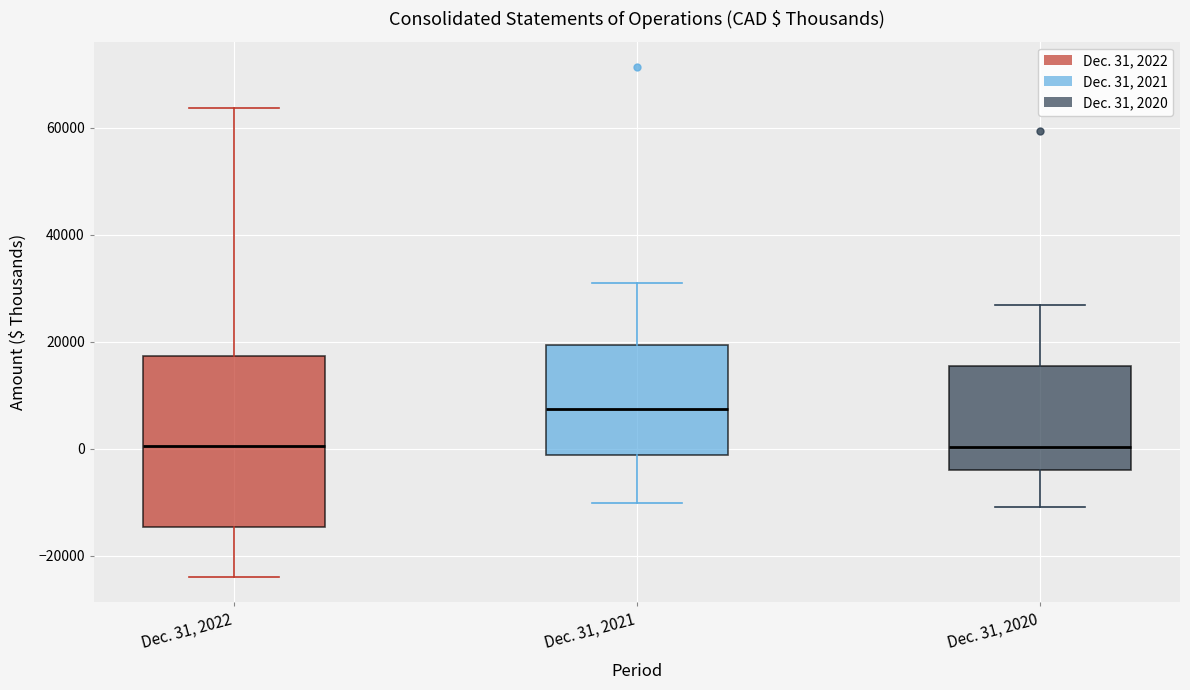

Comparing the boxes themselves (not the whiskers), which one is the tallest?

Dec. 31, 2022